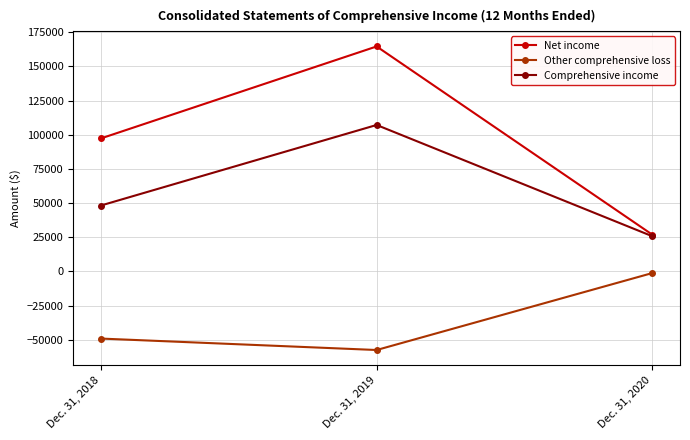

True or false: Net income has a value of 48537 at Dec. 31, 2019.

False